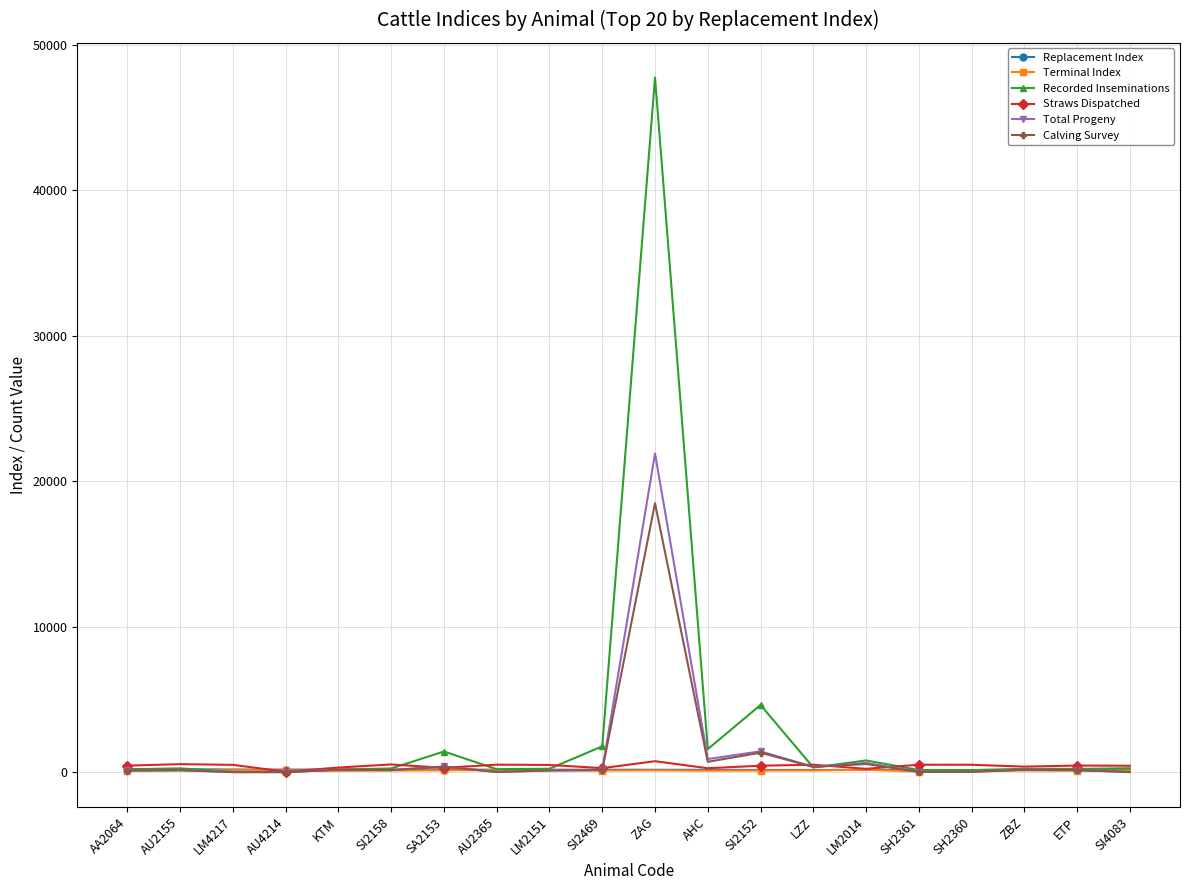

What is the maximum value for Total Progeny?

21898.0